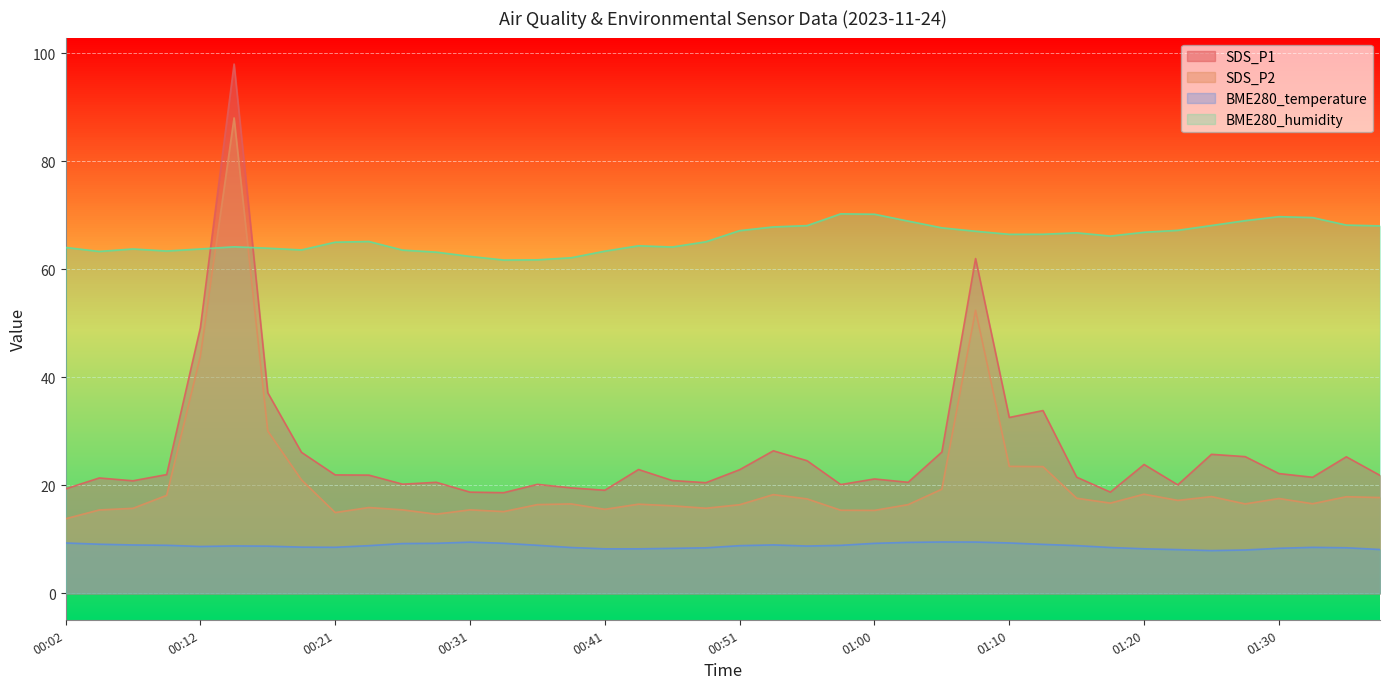

Reading right to left, transcribe all the data shown in this chart.

SDS_P1: 21.8	25.3	21.5	22.2	25.3	25.7	20.1	23.9	18.7	21.5	33.8	32.5	62.0	26.1	20.6	21.2	20.1	24.6	26.4	22.9	20.5	20.9	22.9	19.1	19.5	20.2	18.6	18.7	20.6	20.2	21.9	21.9	26.1	37.1	98.0	49.2	22.0	20.8	21.4	19.3
SDS_P2: 17.7	17.9	16.6	17.6	16.6	17.9	17.2	18.4	16.7	17.6	23.4	23.5	52.4	19.3	16.4	15.3	15.4	17.5	18.3	16.4	15.8	16.2	16.5	15.6	16.6	16.4	15.1	15.4	14.7	15.4	15.9	14.9	21.0	30.1	88.0	43.9	18.1	15.7	15.4	13.8
BME280_temperature: 8.1	8.4	8.5	8.3	8.0	7.9	8.1	8.2	8.5	8.8	9.1	9.3	9.5	9.5	9.4	9.2	8.9	8.8	9.0	8.8	8.4	8.3	8.2	8.2	8.5	8.9	9.3	9.5	9.3	9.2	8.8	8.5	8.6	8.7	8.8	8.7	8.9	8.9	9.1	9.3
BME280_humidity: 68.0	68.2	69.5	69.7	69.0	68.1	67.2	66.8	66.1	66.7	66.5	66.5	67.0	67.7	68.9	70.2	70.2	68.1	67.8	67.1	65.1	64.1	64.3	63.3	62.1	61.7	61.7	62.4	63.1	63.5	65.1	65.0	63.6	63.9	64.1	63.7	63.4	63.7	63.3	64.0